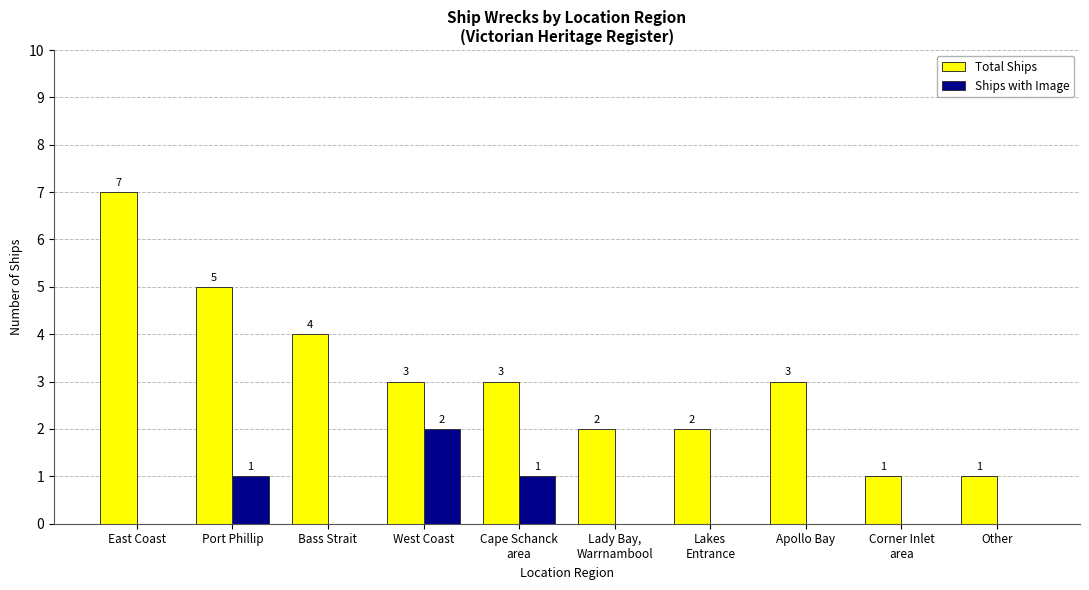

At which category does the chart reach its peak across all series?

East Coast